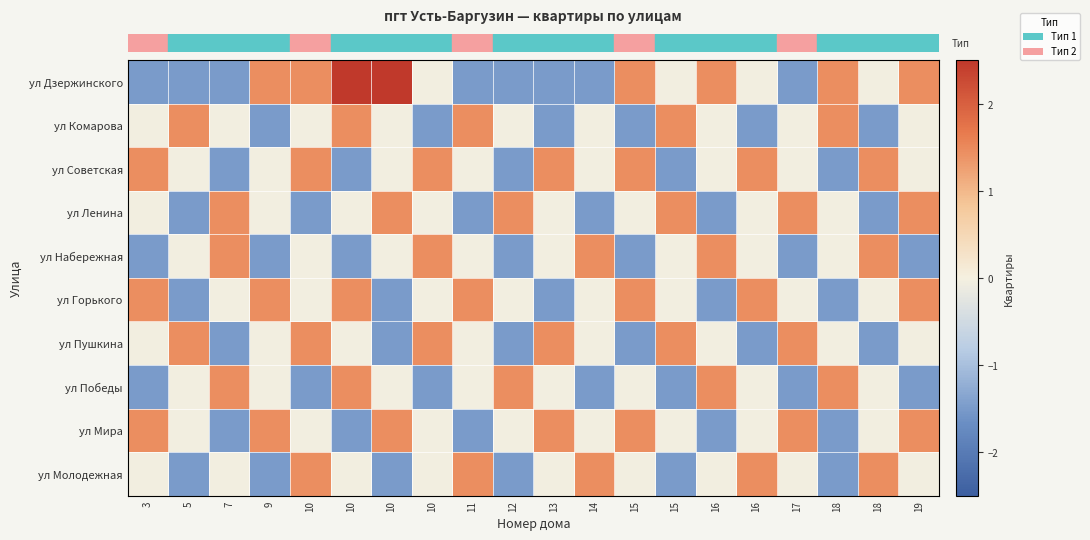

At how many categories does at least one series exceed -1?

20